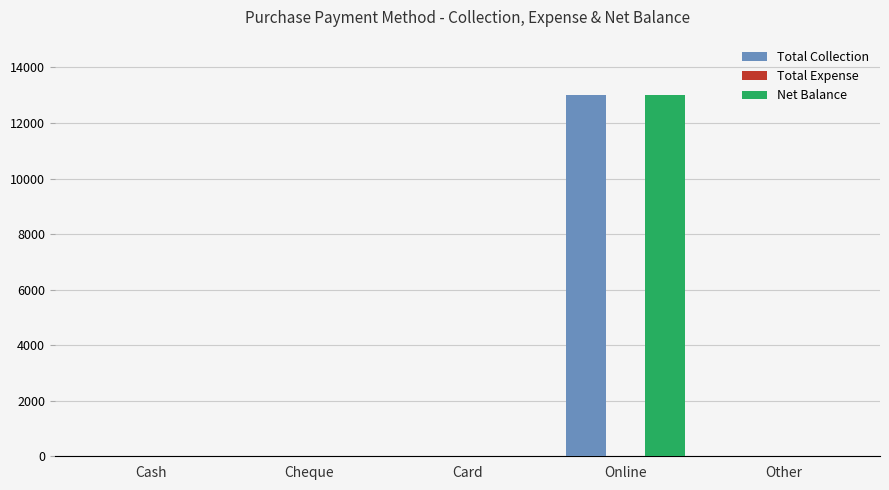

Reading left to right, what are all the values shown in this chart?

Total Collection: Cash=0	Cheque=0	Card=0	Online=13000	Other=0
Net Balance: Cash=0	Cheque=0	Card=0	Online=13000	Other=0